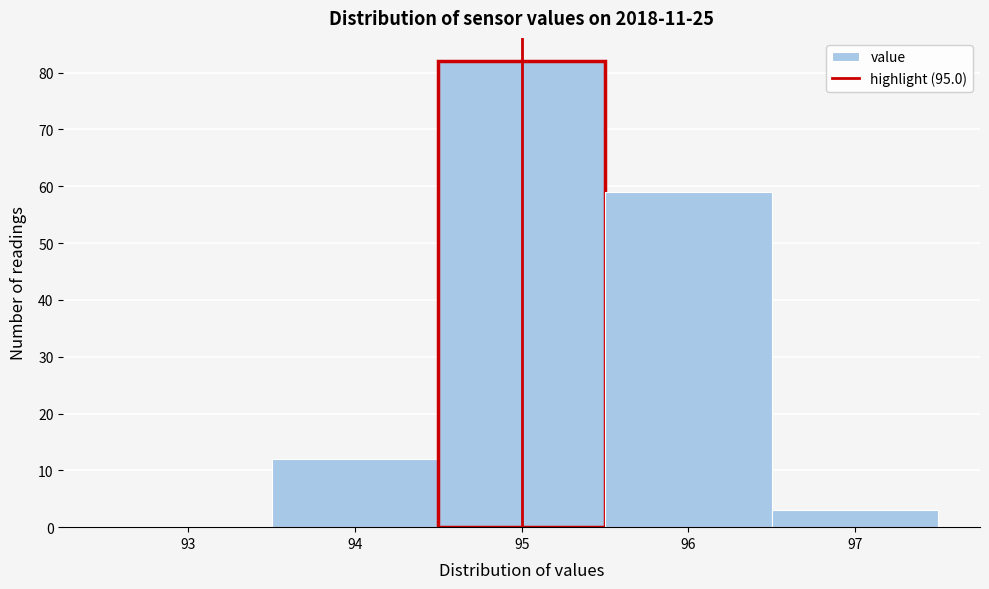

How tall is the bar that spans 93.5 to 94.5 on the x-axis? The values are not printed on the chart, so give them approximately, as read against the axis.

12